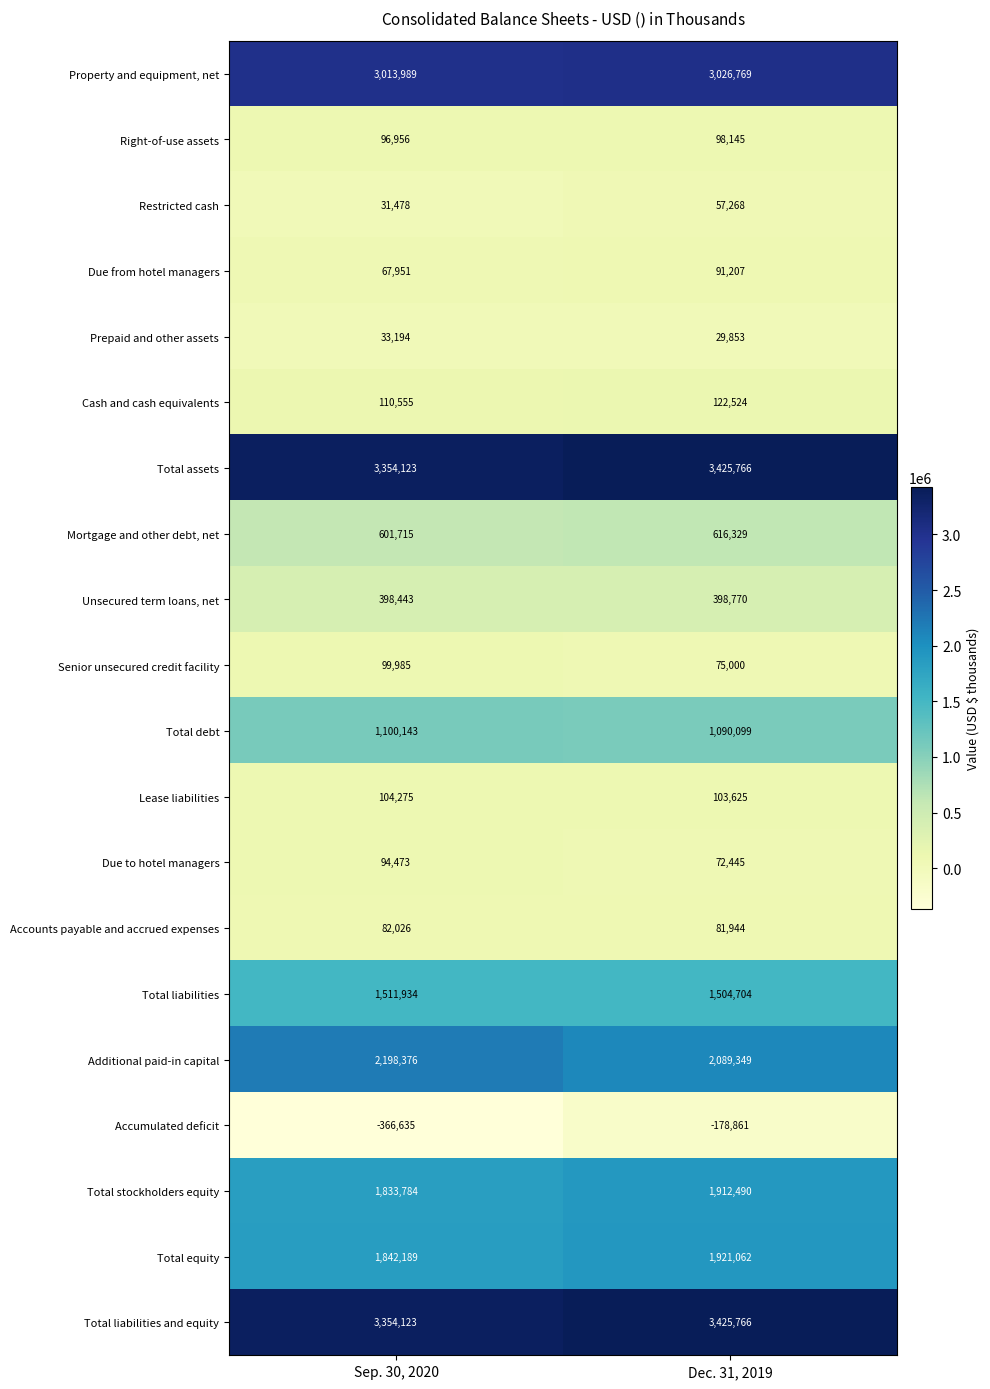

At which category is the sum across all series the highest?

Dec. 31, 2019